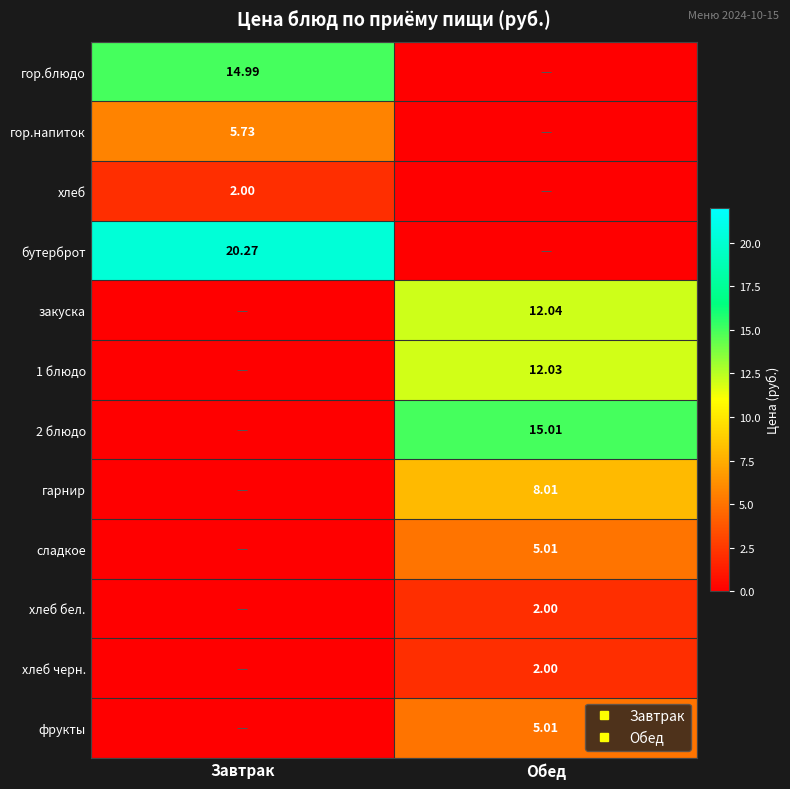

What is the difference between the maximum and minimum values in the хлеб черн. series?

2.0